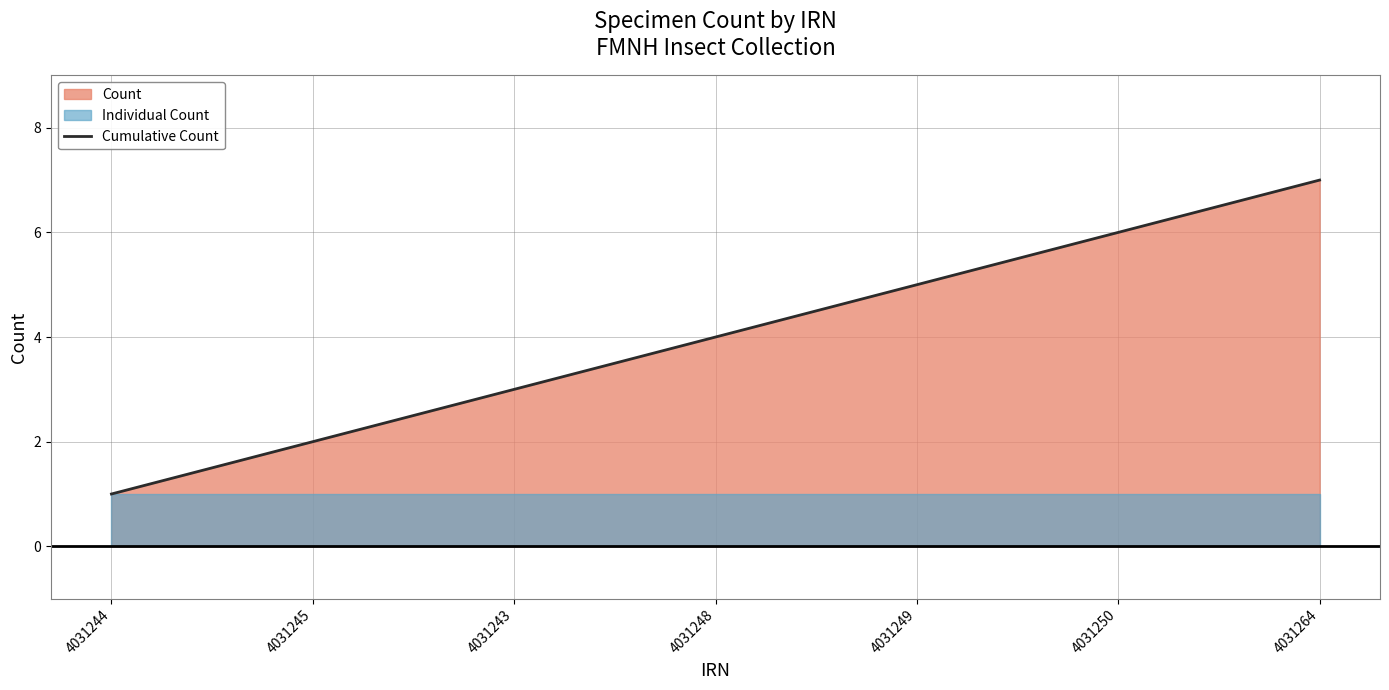

What is the change in value from 4031244 to 4031250?

+5